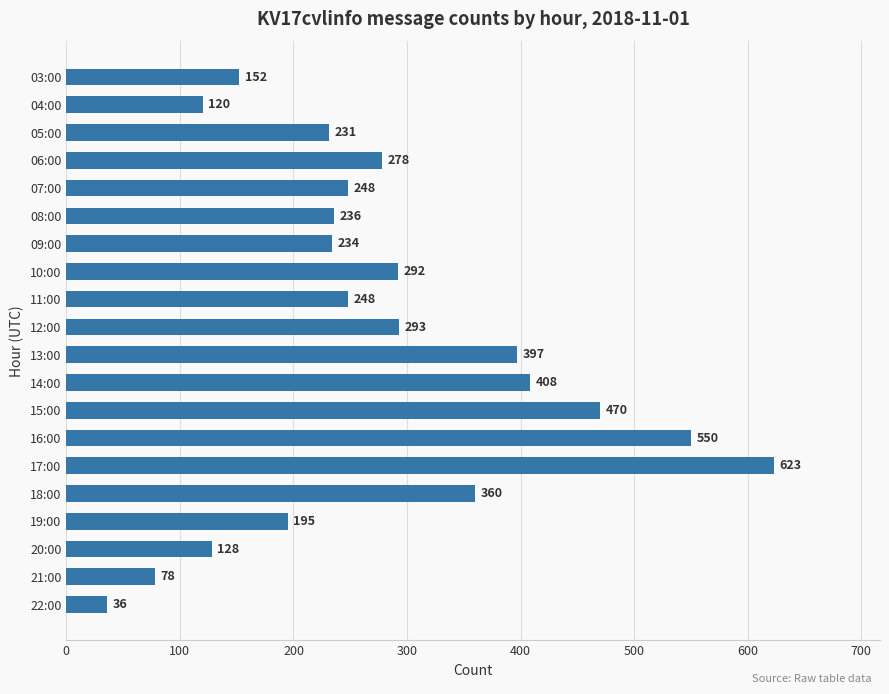

What is the sum of all values?

5577